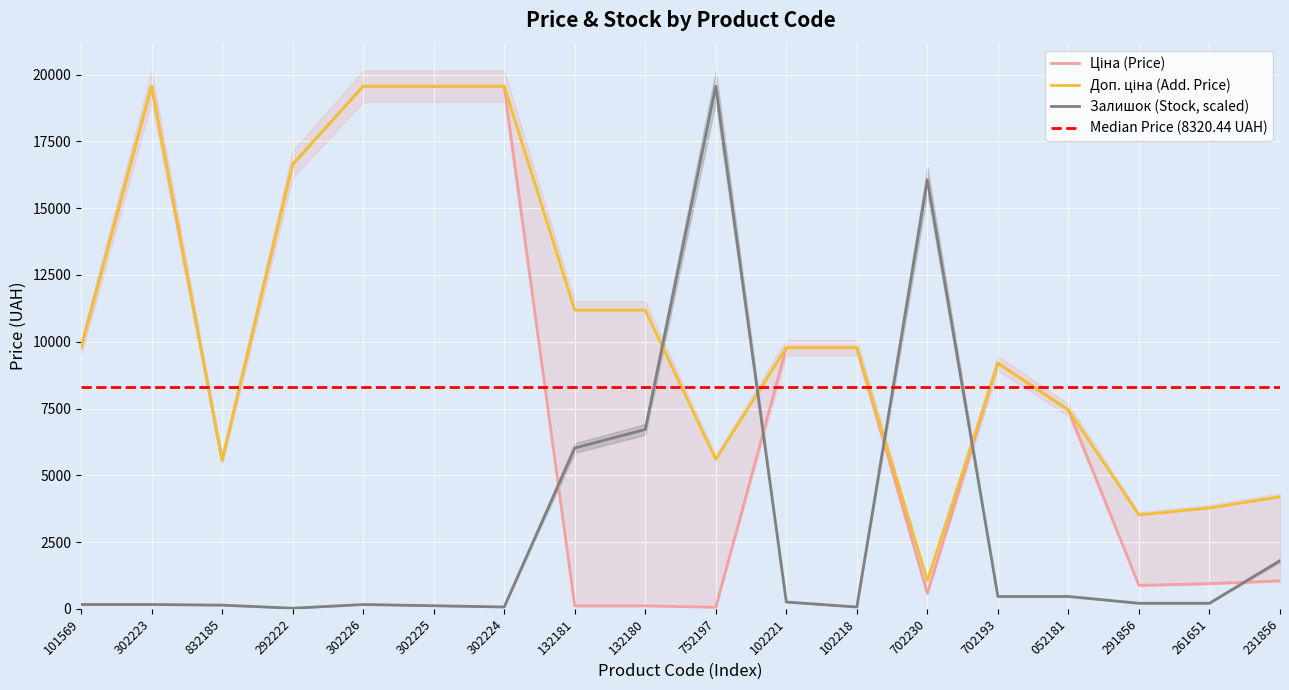

The Залишок (Stock, scaled) series shows 1806.0 at 231856. True or false?

True